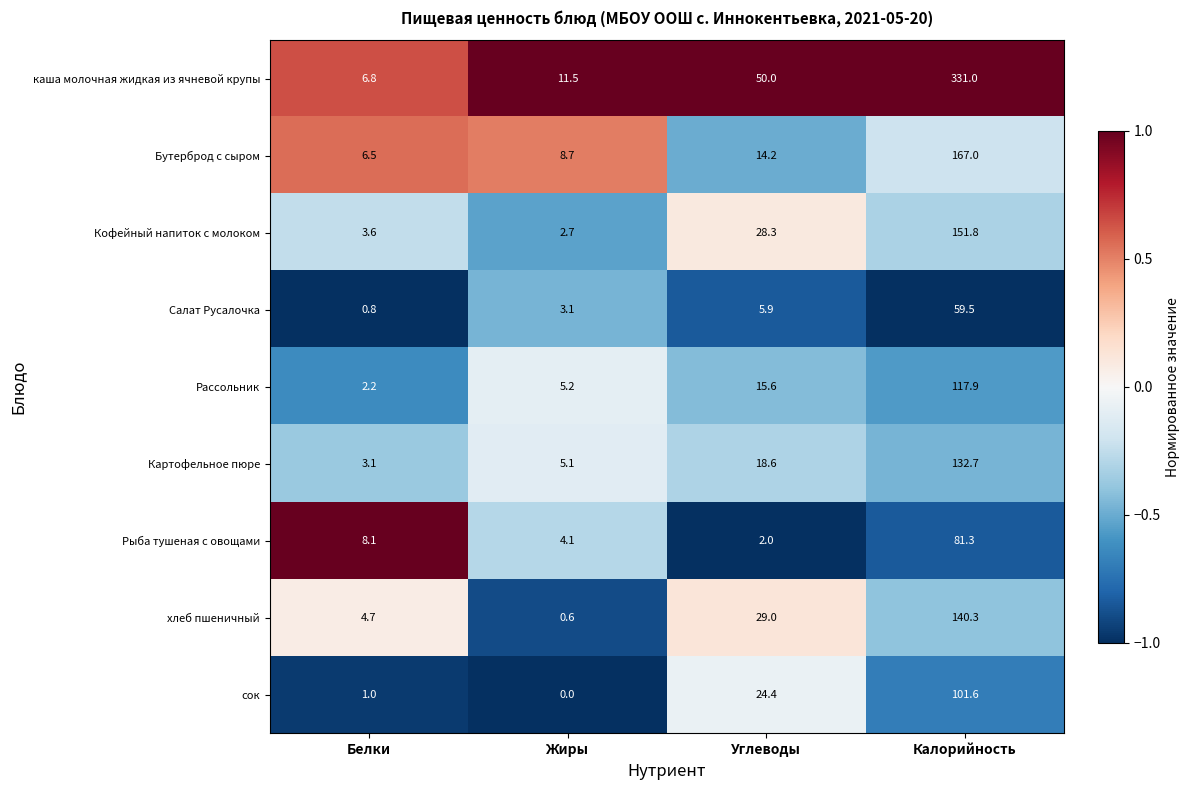

How many categories are shown in the chart?

4